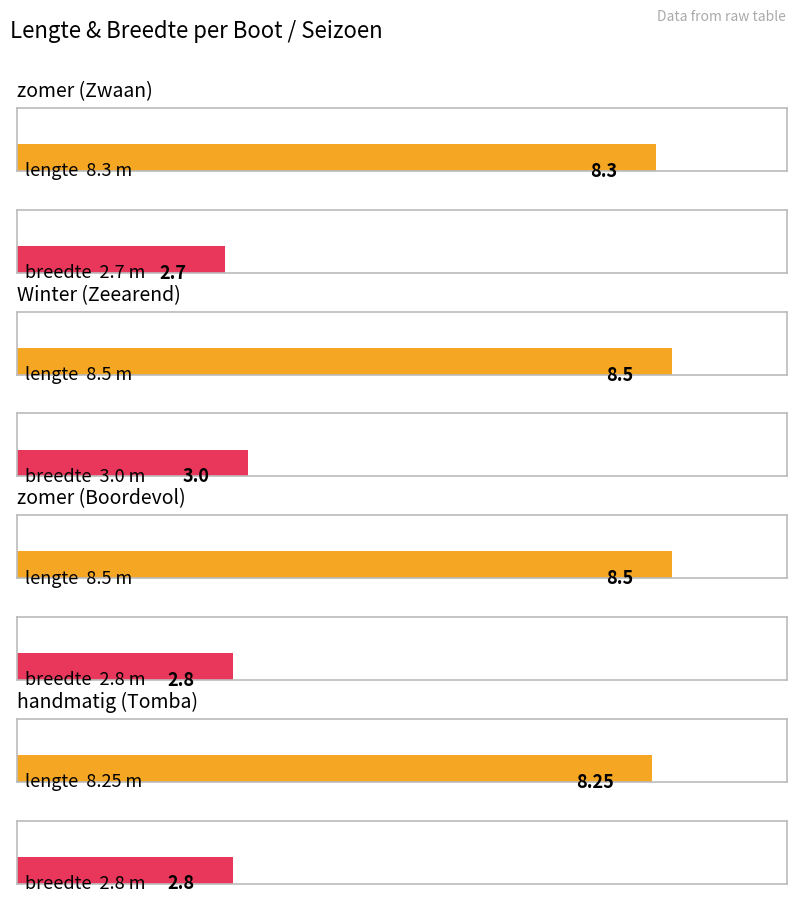

What is the difference between the second highest and minimum values in the lengte series?

0.2